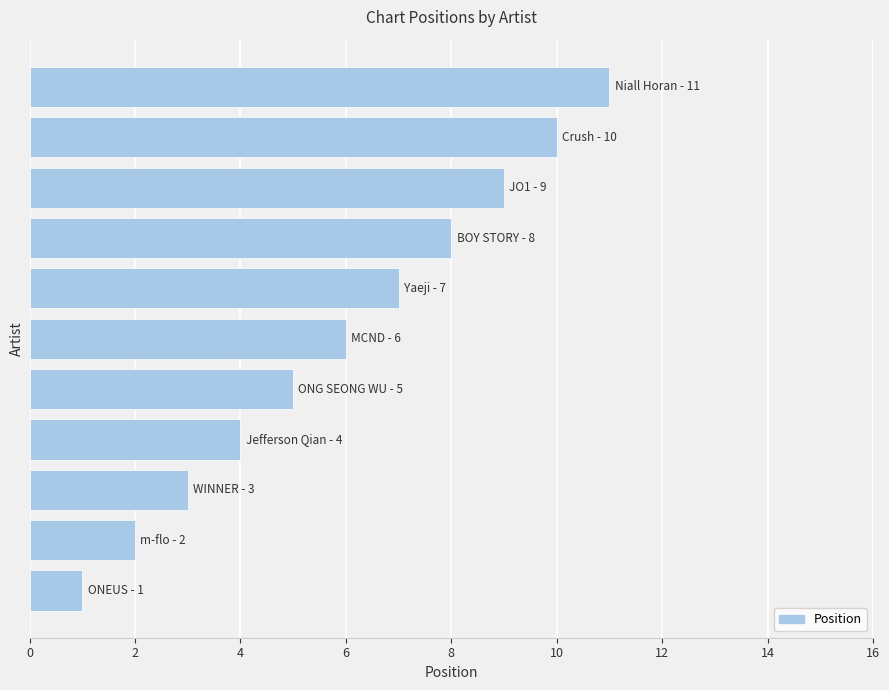

What is the greatest value displayed?

11